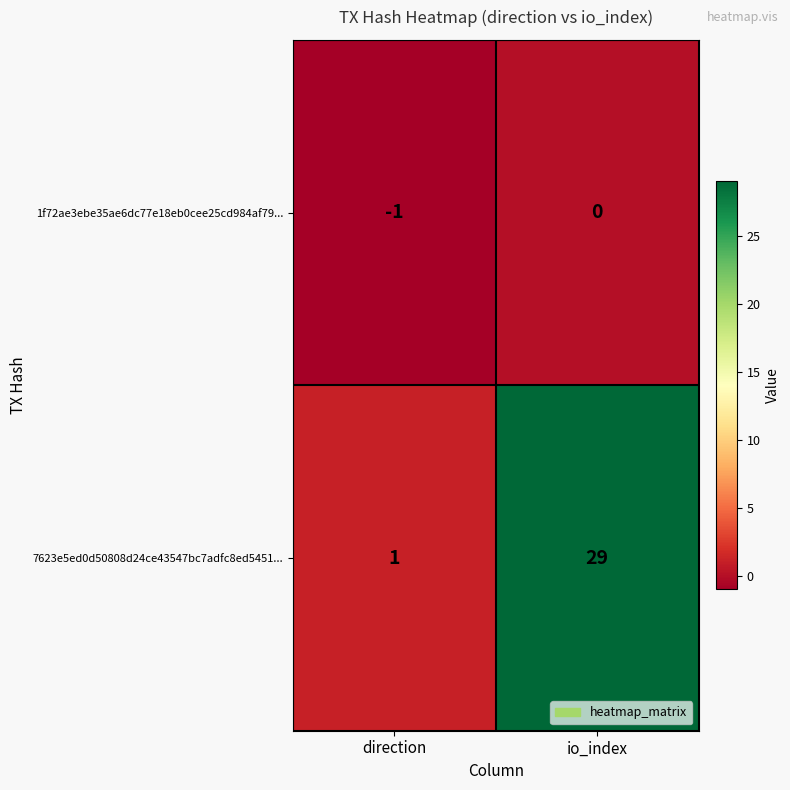

Between direction and io_index, which series saw the biggest shift?

7623e5ed0d50808d24ce43547bc7adfc8ed5451...